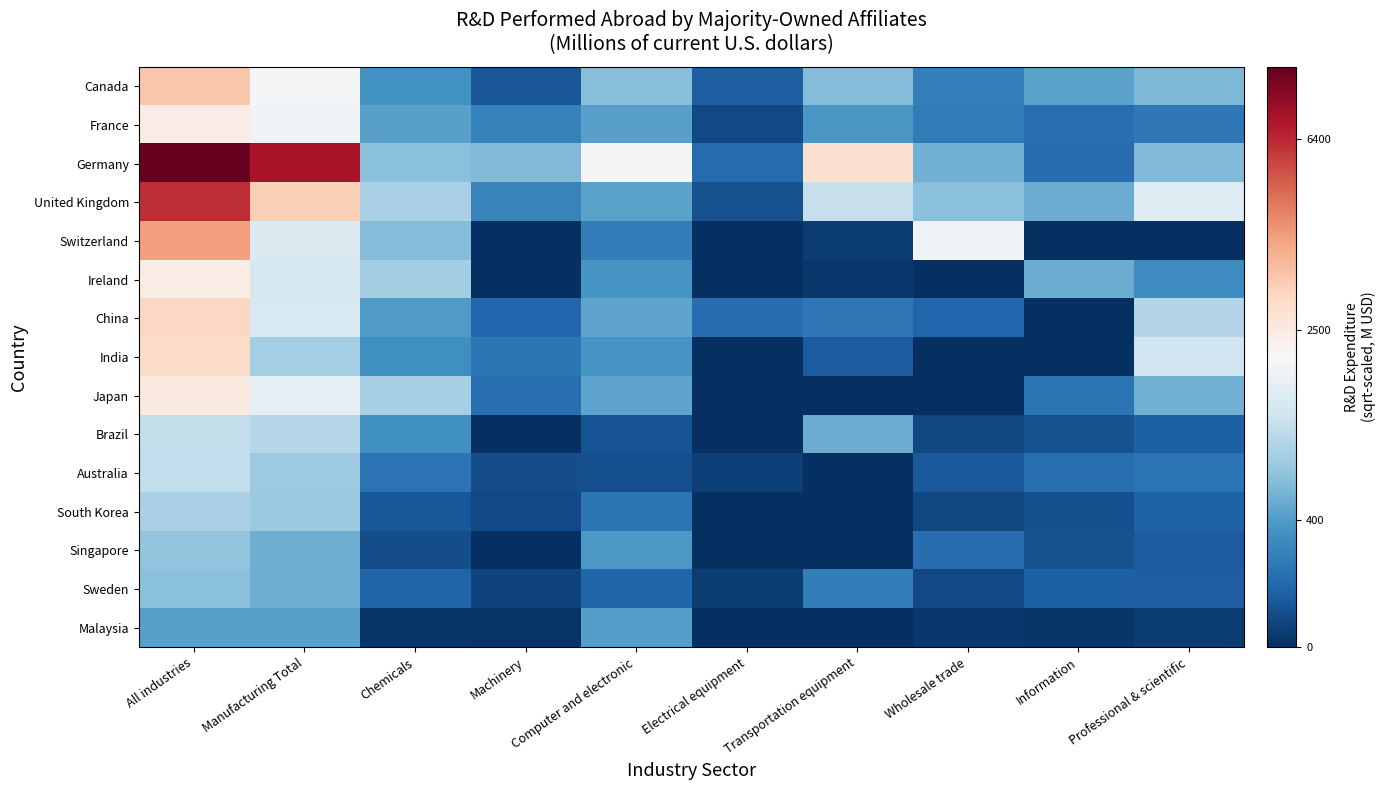

Reading left to right, list all the values displayed in this chart.

Canada: All industries=58.5	Manufacturing Total=45.2	Chemicals=18.2	Machinery=6.5	Computer and electronic=26.4	Electrical equipment=8.1	Transportation equipment=26.0	Wholesale trade=14.4	Information=21.1	Professional & scientific=25.3
France: All industries=48.9	Manufacturing Total=43.6	Chemicals=20.9	Machinery=15.0	Computer and electronic=21.0	Electrical equipment=4.4	Transportation equipment=19.2	Wholesale trade=13.9	Information=11.3	Professional & scientific=13.0
Germany: All industries=91.3	Manufacturing Total=83.2	Chemicals=26.5	Machinery=25.6	Computer and electronic=44.9	Electrical equipment=10.4	Transportation equipment=52.9	Wholesale trade=23.6	Information=10.9	Professional & scientific=25.5
United Kingdom: All industries=79.4	Manufacturing Total=56.5	Chemicals=30.7	Machinery=15.2	Computer and electronic=21.1	Electrical equipment=5.8	Transportation equipment=35.0	Wholesale trade=26.5	Information=23.0	Professional & scientific=39.9
Switzerland: All industries=64.3	Manufacturing Total=39.1	Chemicals=25.8	Machinery=0.0	Computer and electronic=14.1	Electrical equipment=0.0	Transportation equipment=2.6	Wholesale trade=43.9	Information=0.0	Professional & scientific=0.0
Ireland: All industries=49.1	Manufacturing Total=38.4	Chemicals=29.9	Machinery=0.0	Computer and electronic=18.7	Electrical equipment=0.0	Transportation equipment=1.7	Wholesale trade=0.0	Information=23.1	Professional & scientific=17.2
China: All industries=55.1	Manufacturing Total=38.7	Chemicals=20.0	Machinery=9.6	Computer and electronic=21.7	Electrical equipment=11.0	Transportation equipment=13.2	Wholesale trade=9.4	Information=0.0	Professional & scientific=32.4
India: All industries=53.9	Manufacturing Total=30.1	Chemicals=17.7	Machinery=12.6	Computer and electronic=18.8	Electrical equipment=0.0	Transportation equipment=7.5	Wholesale trade=0.0	Information=0.0	Professional & scientific=36.5
Japan: All industries=50.2	Manufacturing Total=41.7	Chemicals=30.6	Machinery=11.1	Computer and electronic=21.4	Electrical equipment=0.0	Transportation equipment=0.0	Wholesale trade=0.0	Information=12.2	Professional & scientific=23.6
Brazil: All industries=34.9	Manufacturing Total=32.7	Chemicals=17.7	Machinery=0.0	Computer and electronic=6.2	Electrical equipment=0.0	Transportation equipment=23.0	Wholesale trade=4.0	Information=6.0	Professional & scientific=8.5
Australia: All industries=34.4	Manufacturing Total=29.2	Chemicals=11.9	Machinery=5.0	Computer and electronic=5.7	Electrical equipment=3.0	Transportation equipment=0.0	Wholesale trade=7.2	Information=11.3	Professional & scientific=12.2
South Korea: All industries=30.8	Manufacturing Total=28.7	Chemicals=6.9	Machinery=4.4	Computer and electronic=12.3	Electrical equipment=0.0	Transportation equipment=0.0	Wholesale trade=4.1	Information=5.4	Professional & scientific=8.7
Singapore: All industries=27.7	Manufacturing Total=23.5	Chemicals=5.3	Machinery=0.0	Computer and electronic=19.5	Electrical equipment=0.0	Transportation equipment=0.0	Wholesale trade=10.9	Information=5.9	Professional & scientific=7.6
Sweden: All industries=26.7	Manufacturing Total=23.5	Chemicals=9.1	Machinery=3.5	Computer and electronic=9.1	Electrical equipment=2.2	Transportation equipment=14.2	Wholesale trade=4.6	Information=8.4	Professional & scientific=8.2
Malaysia: All industries=21.0	Manufacturing Total=20.7	Chemicals=1.4	Machinery=1.0	Computer and electronic=20.5	Electrical equipment=0.0	Transportation equipment=0.0	Wholesale trade=1.7	Information=1.4	Professional & scientific=2.4